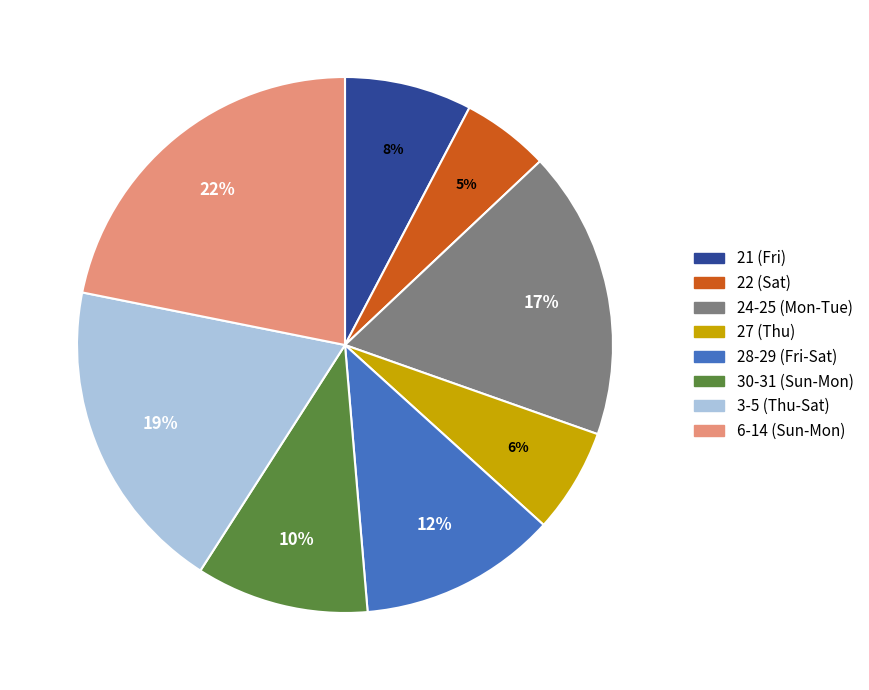

Between 21 (Fri) and 3-5 (Thu-Sat), which is larger?

3-5 (Thu-Sat)